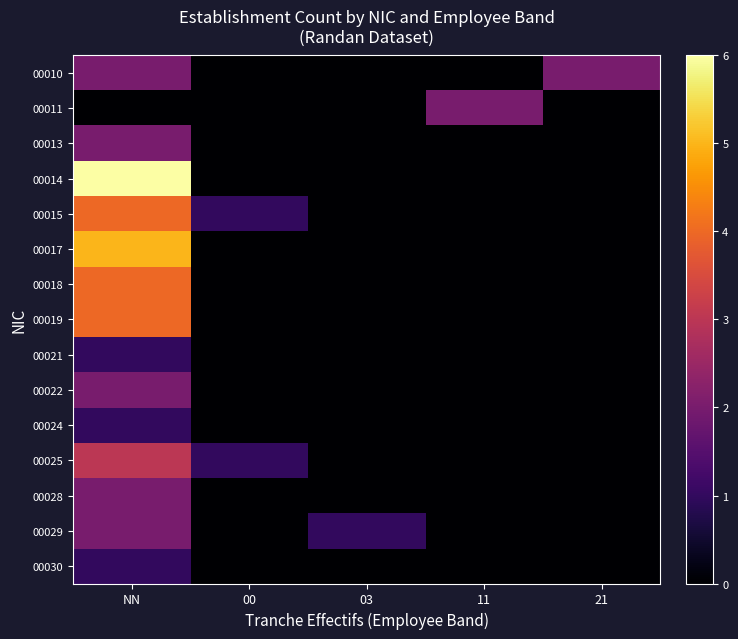

What is the greatest value displayed?

6